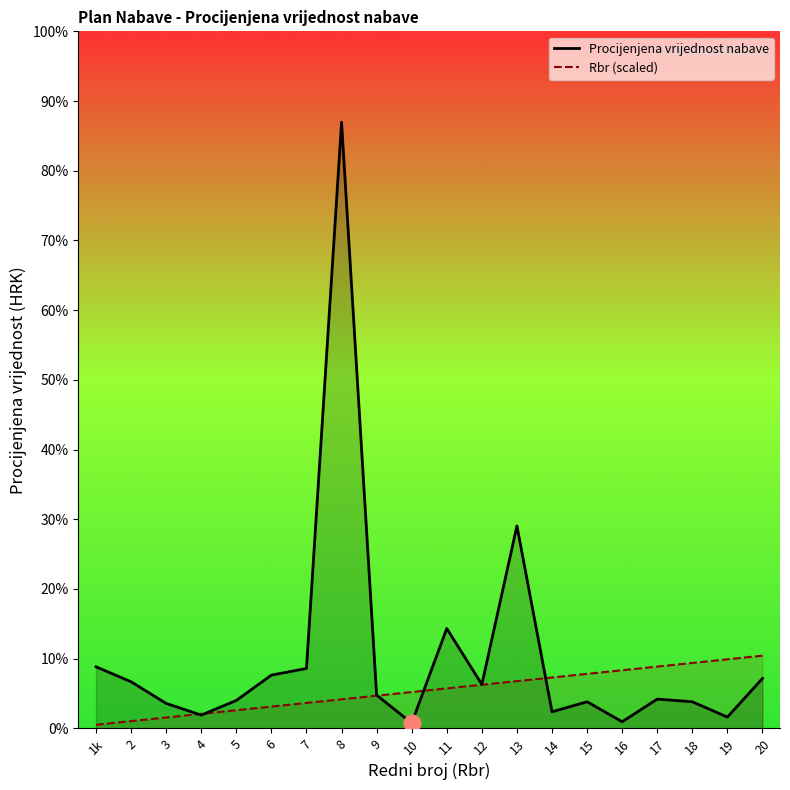

Reading left to right, extract all data points from this chart.

Procijenjena vrijednost nabave: 1k=18500	2=14000	3=7500	4=4000	5=8400	6=16000	7=18000	8=182000	9=10000	10=1600	11=30000	12=13200	13=60800	14=5000	15=8000	16=2000	17=8800	18=8000	19=3400	20=15000
Rbr (scaled): 1k=1092	2=2184	3=3276	4=4368	5=5460	6=6552	7=7644	8=8736	9=9828	10=10920	11=12012	12=13104	13=14196	14=15288	15=16380	16=17472	17=18564	18=19656	19=20748	20=21840